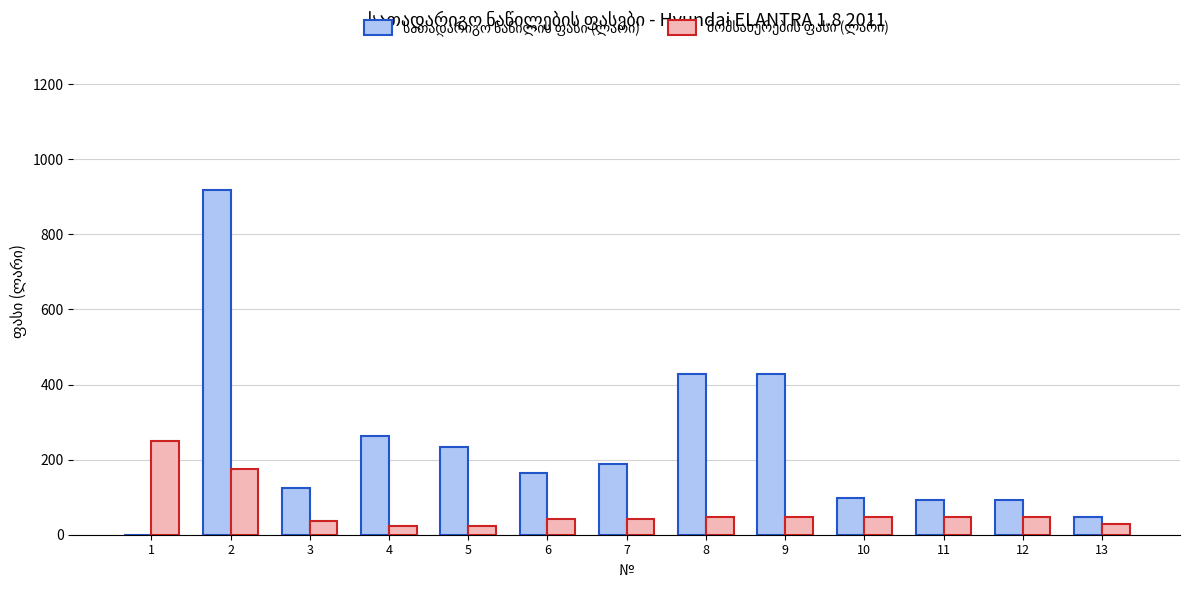

What is the greatest value displayed?

918.7